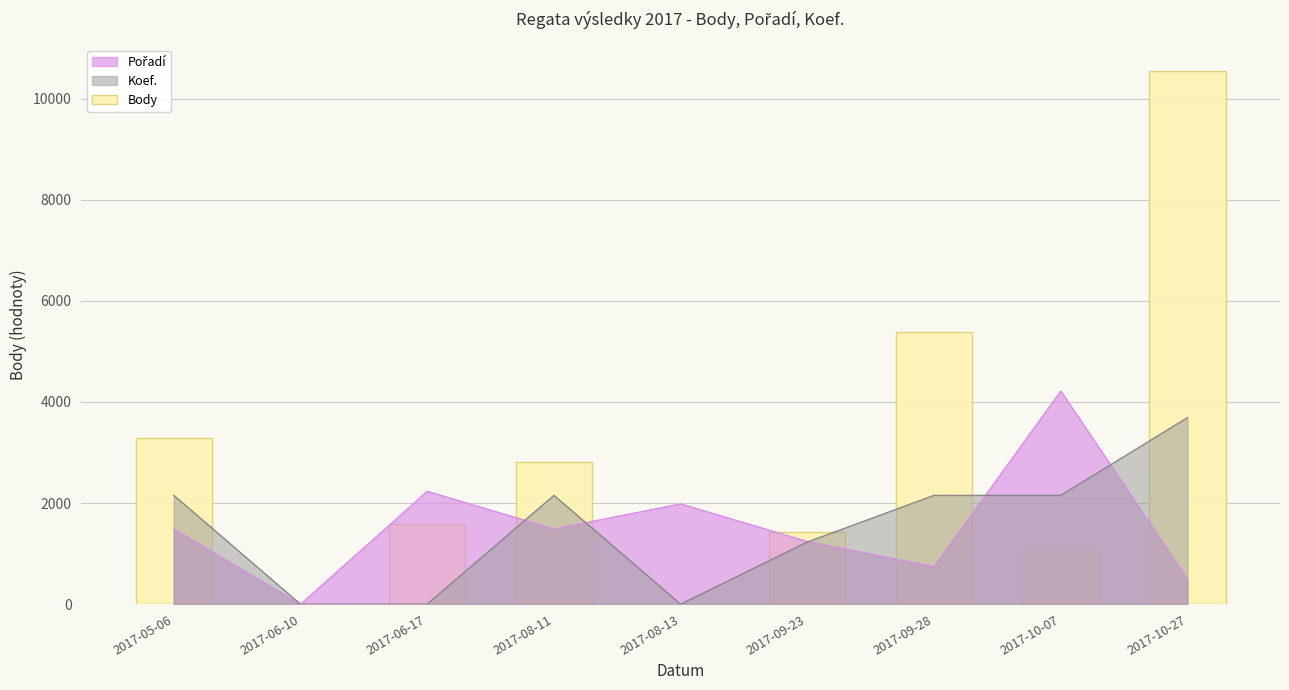

What is the change in value from 2017-05-06 to 2017-10-27?

+7267